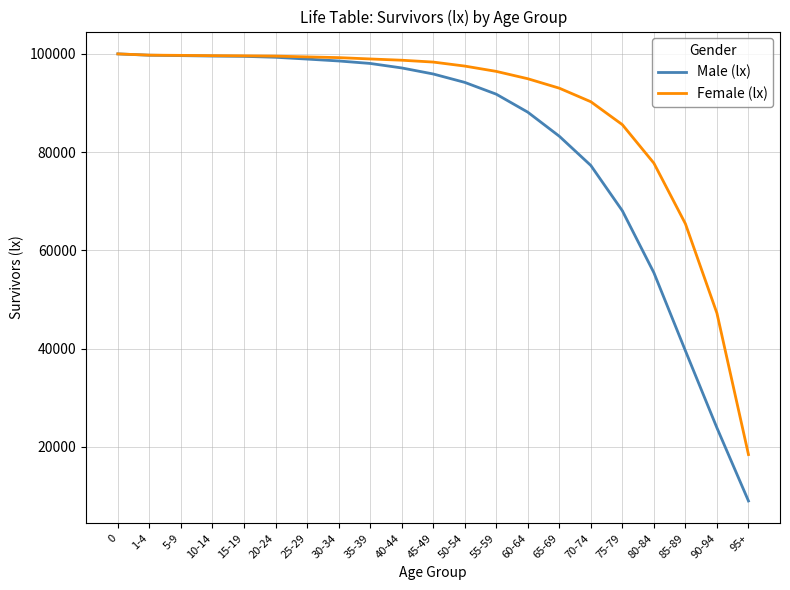

Is it true that Male (lx) equals 142747 at 0?

False